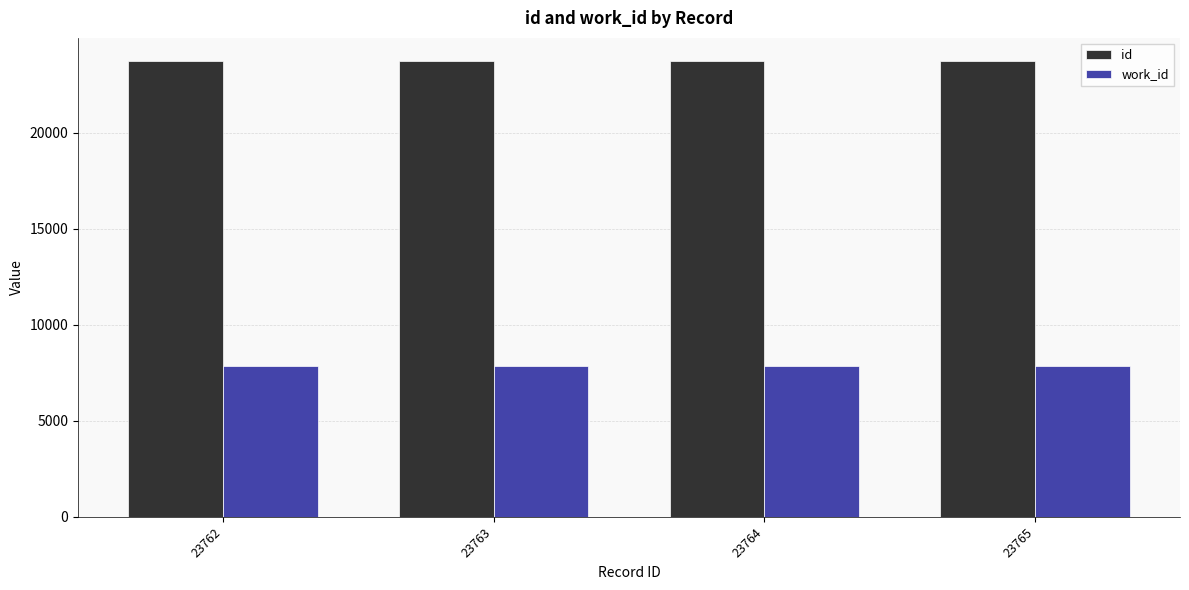

What is the difference between the second highest and minimum values in the id series?

2